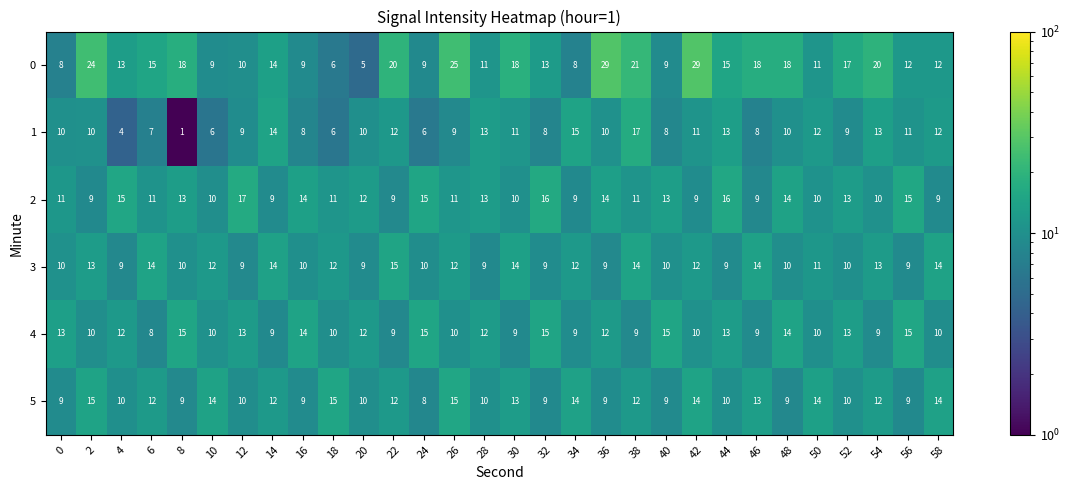

How many 5 values are between 9 and 14?

26